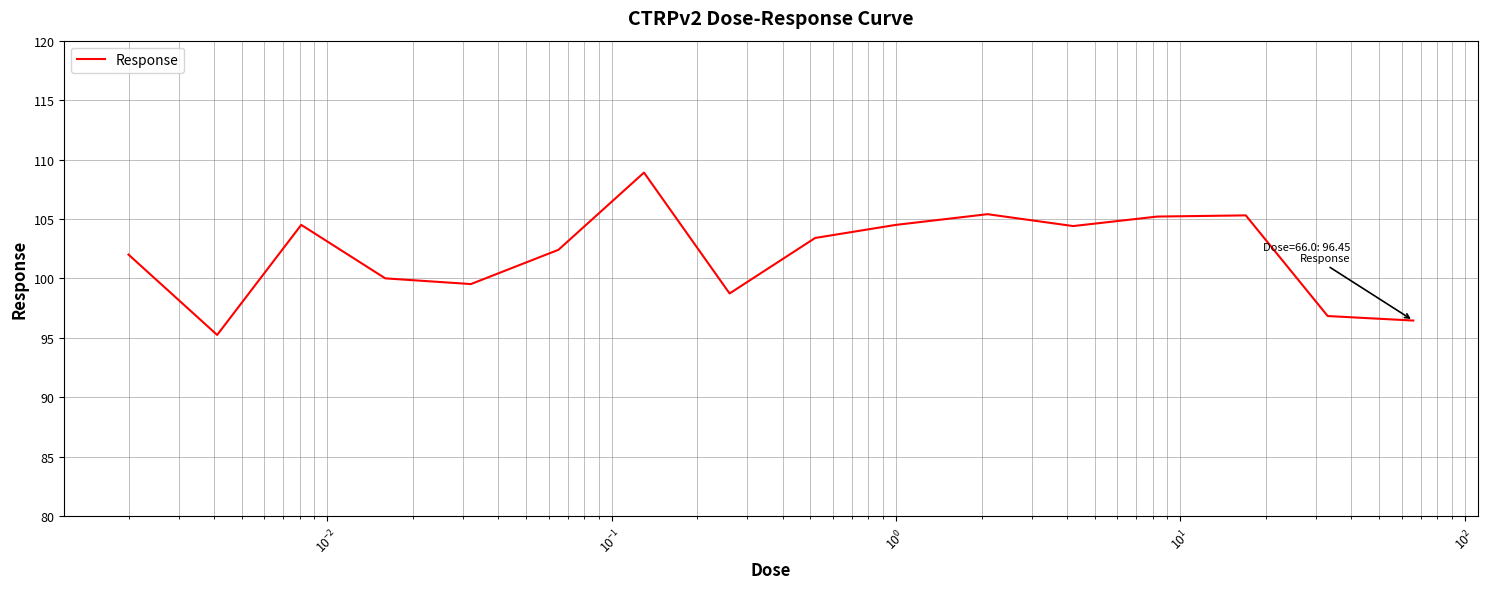

What is the greatest value displayed?

108.9